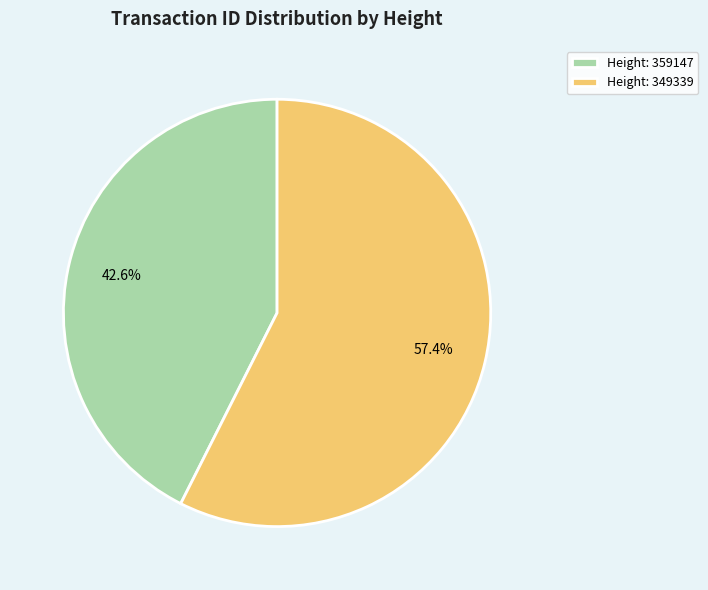

How many slices are in this pie chart?

2